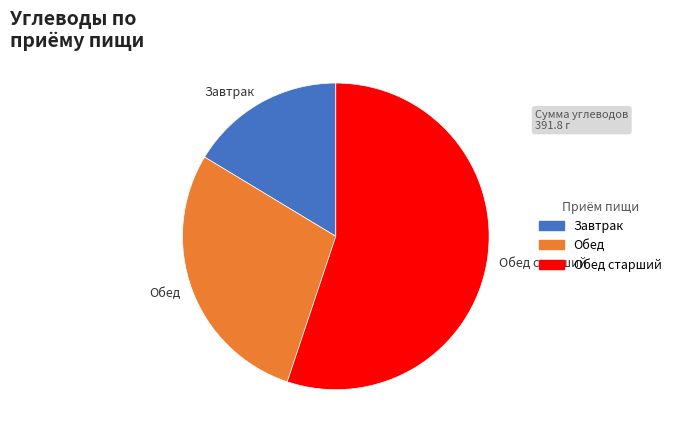

Approximately how many times larger is the value at Обед старший compared to Обед?

1.9